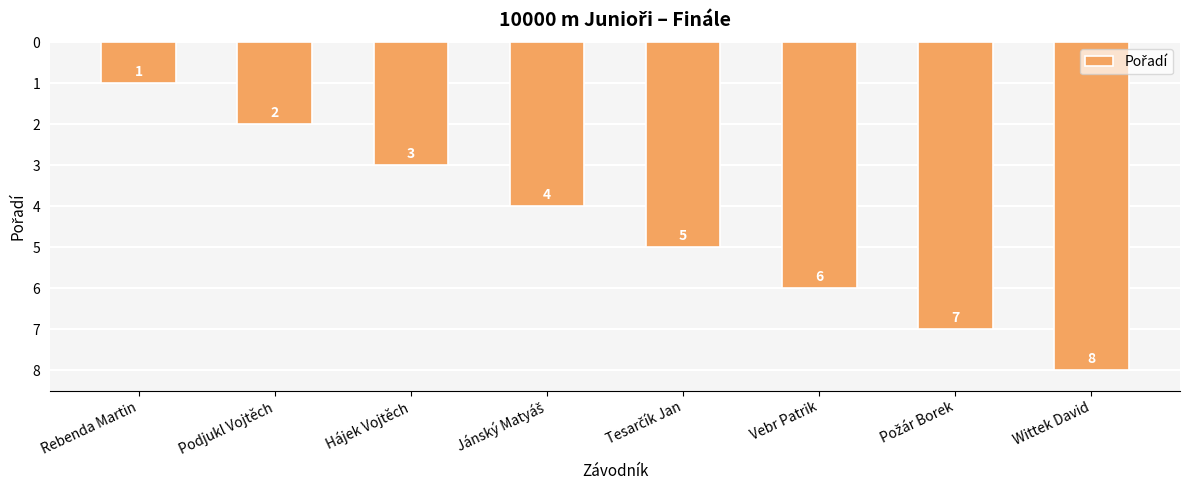

What value does the data have at Wittek David?

8